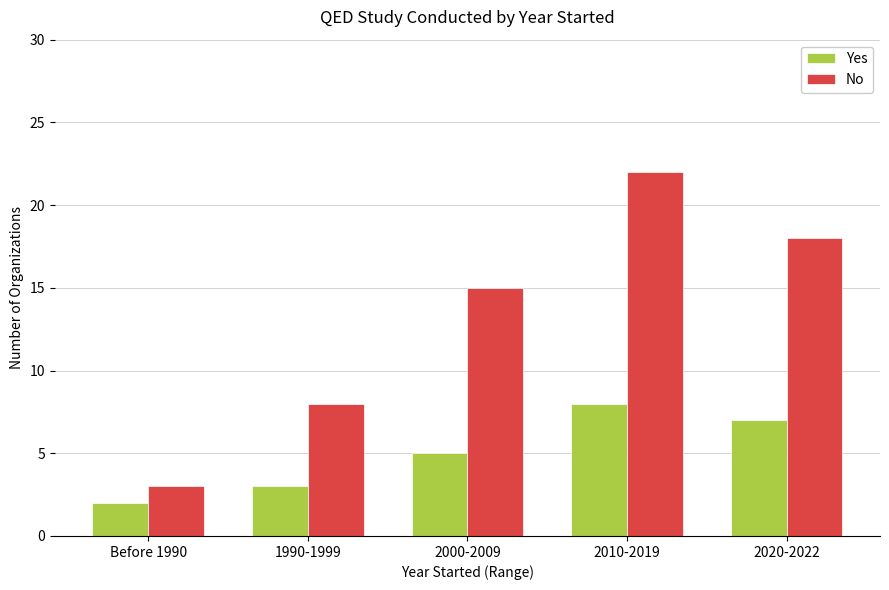

What is the difference between the No values at Before 1990 and 2020-2022?

15